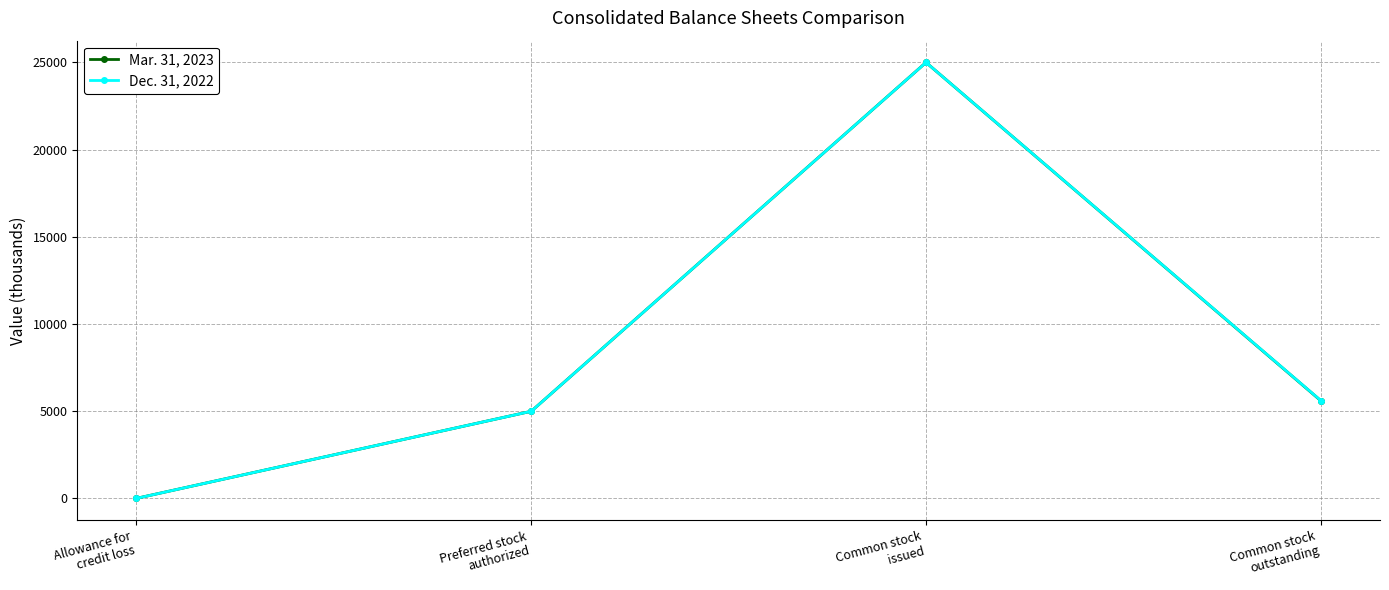

What position from the left is Common stock
outstanding?

4